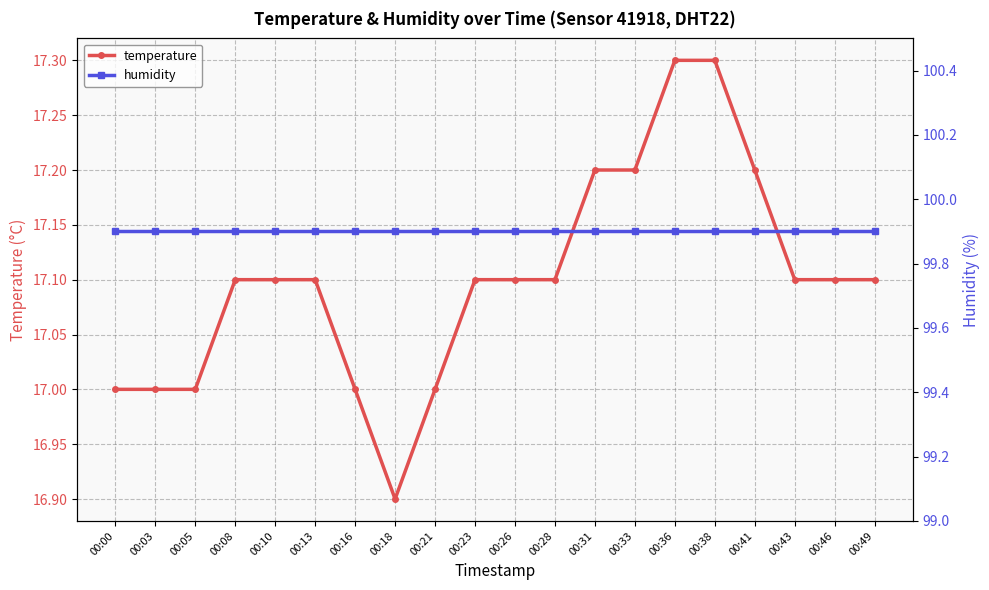

Is the value of humidity at 00:23 greater than the value of temperature at 00:00?

Yes